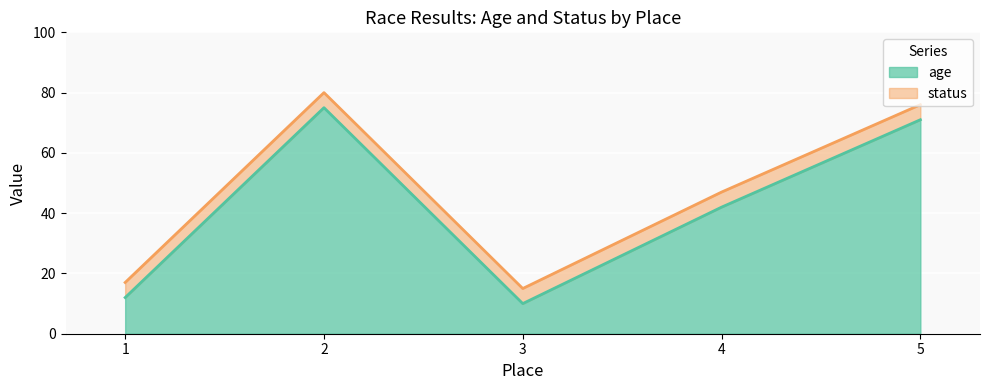

Does the chart display data point markers on the line(s)?

No